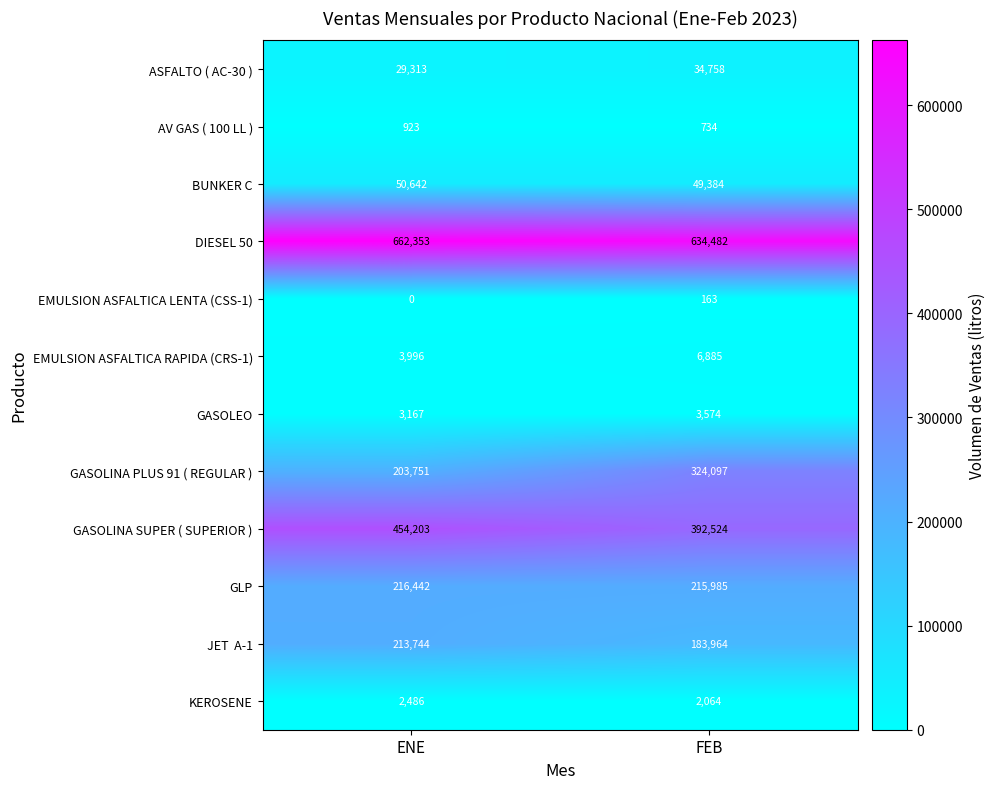

What is the approximate value of EMULSION ASFALTICA LENTA (CSS-1) at FEB, to the nearest 50?

150